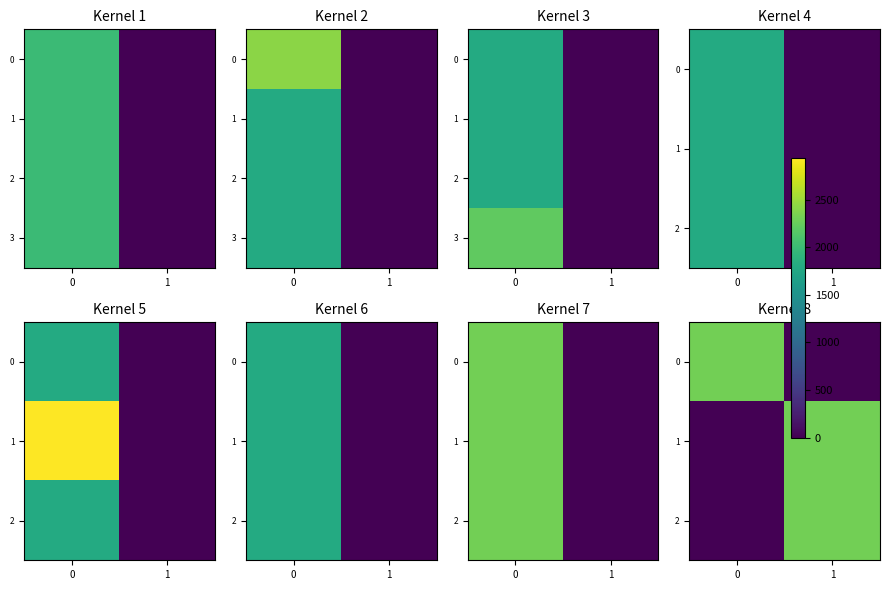

At which category is the sum across all series the highest?

1